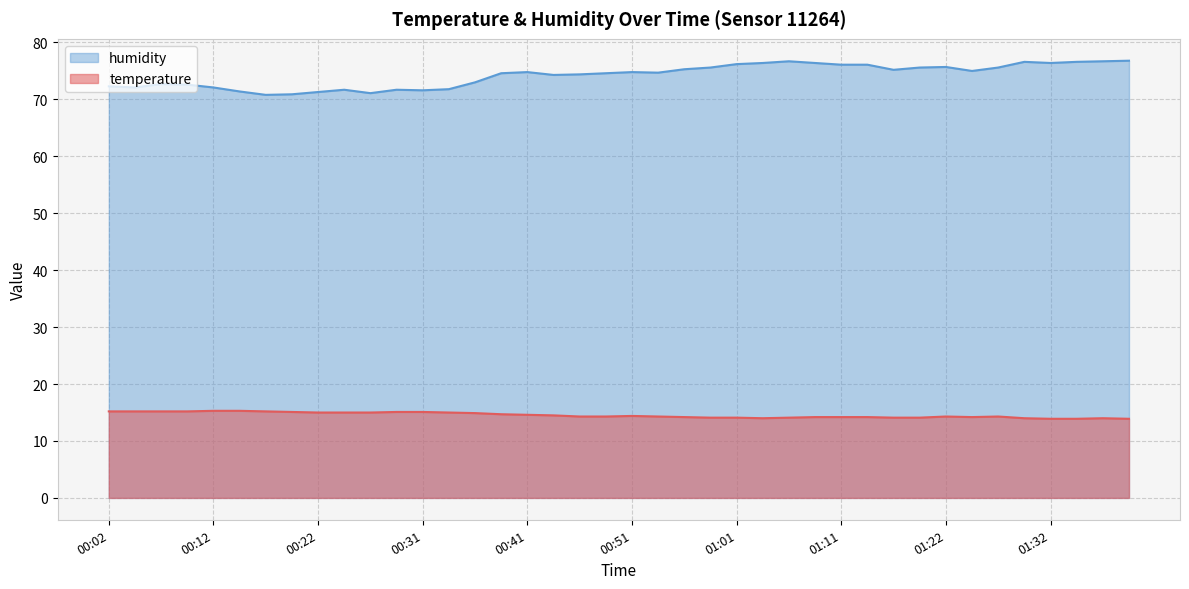

Reading left to right, transcribe all the data shown in this chart.

temperature: 00:02=15.2	00:04=15.2	00:07=15.2	00:09=15.2	00:12=15.3	00:14=15.3	00:17=15.2	00:19=15.1	00:22=15.0	00:24=15.0	00:26=15.0	00:29=15.1	00:31=15.1	00:34=15.0	00:36=14.9	00:39=14.7	00:41=14.6	00:44=14.5	00:46=14.3	00:49=14.3	00:51=14.4	00:54=14.3	00:56=14.2	00:59=14.1	01:01=14.1	01:04=14.0	01:06=14.1	01:09=14.2	01:11=14.2	01:14=14.2	01:16=14.1	01:19=14.1	01:22=14.3	01:24=14.2	01:27=14.3	01:29=14.0	01:32=13.9	01:34=13.9	01:37=14.0	01:39=13.9
humidity: 00:02=72.3	00:04=72.1	00:07=72.7	00:09=72.6	00:12=72.1	00:14=71.4	00:17=70.8	00:19=70.9	00:22=71.3	00:24=71.7	00:26=71.1	00:29=71.7	00:31=71.6	00:34=71.8	00:36=73.0	00:39=74.6	00:41=74.8	00:44=74.3	00:46=74.4	00:49=74.6	00:51=74.8	00:54=74.7	00:56=75.3	00:59=75.6	01:01=76.2	01:04=76.4	01:06=76.7	01:09=76.4	01:11=76.1	01:14=76.1	01:16=75.2	01:19=75.6	01:22=75.7	01:24=75.0	01:27=75.6	01:29=76.6	01:32=76.4	01:34=76.6	01:37=76.7	01:39=76.8